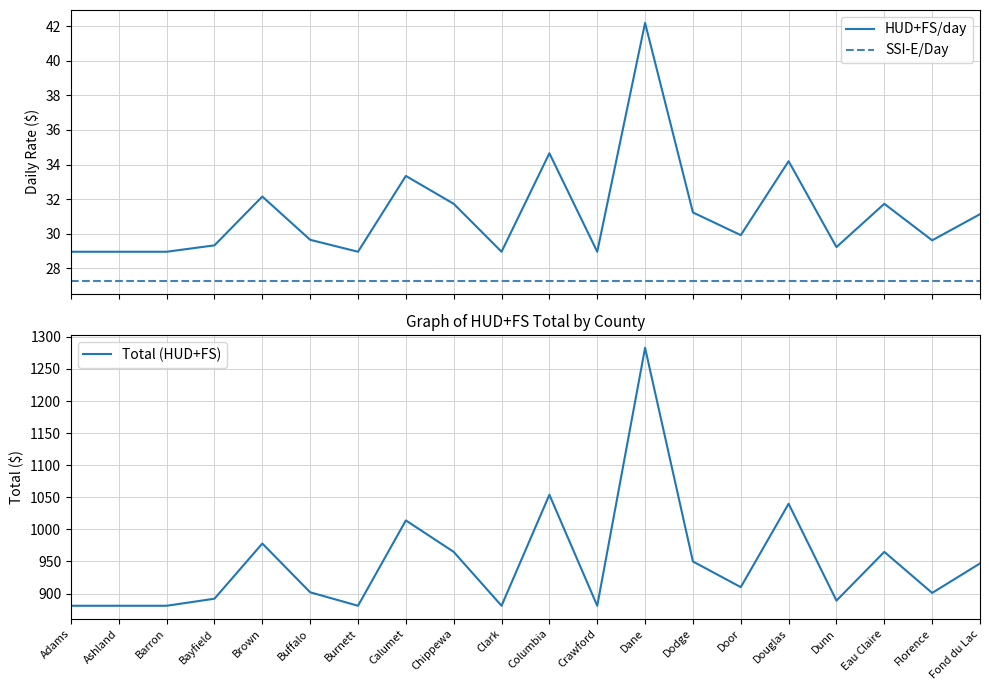

Does the chart have visible grid lines?

Yes